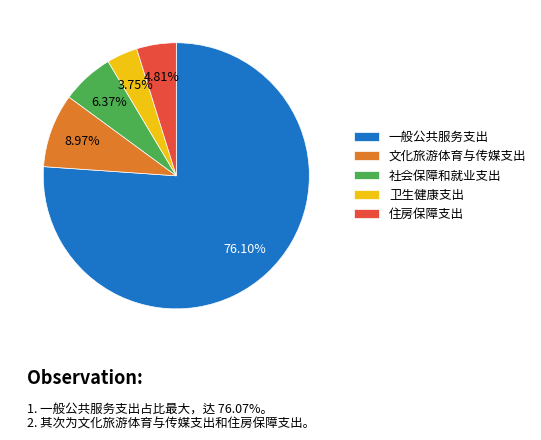

True or false: 卫生健康支出 accounts for 4% of the total.

True